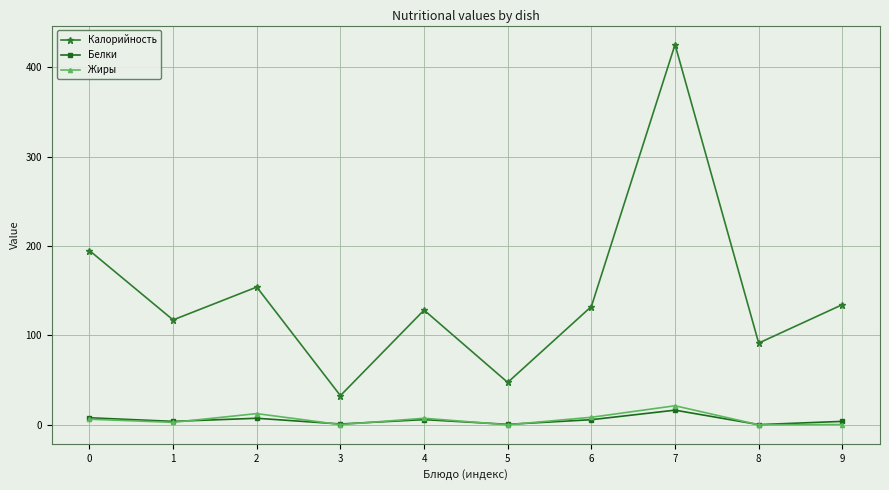

Is the value of Калорийность at 8 greater than the value of Белки at 6?

Yes